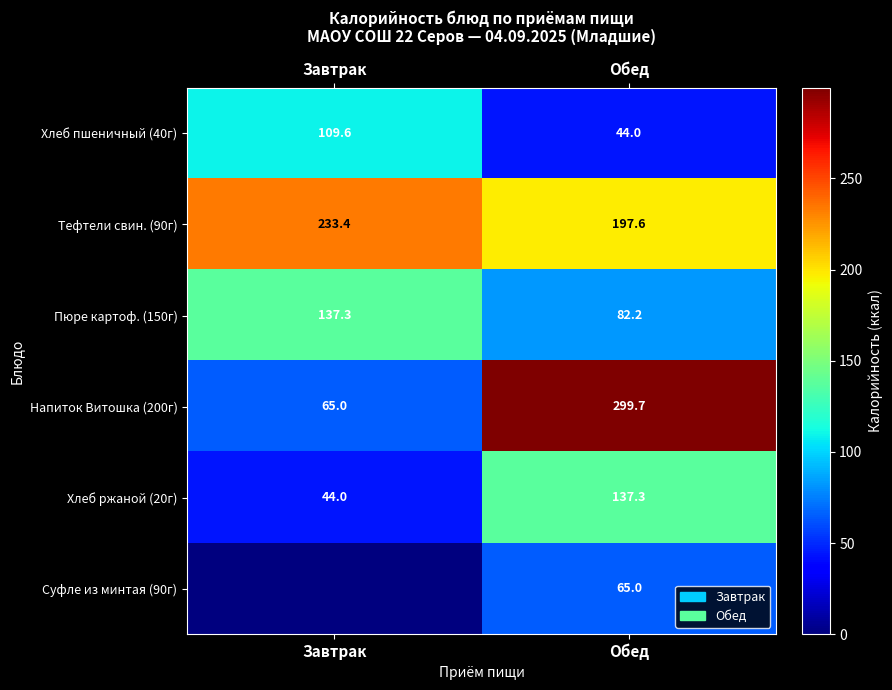

What is the spread (max minus min) of values at Обед?

255.7